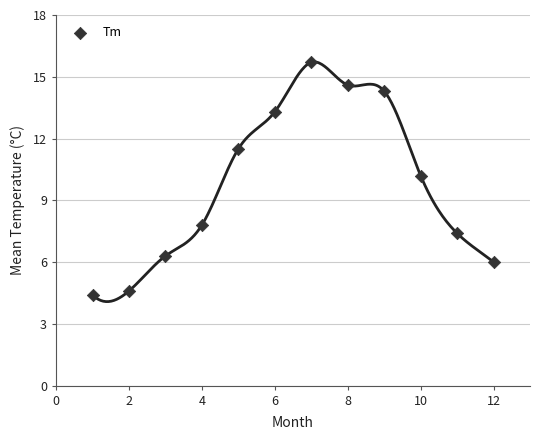

What is the range of X values (max minus min)?

11.0